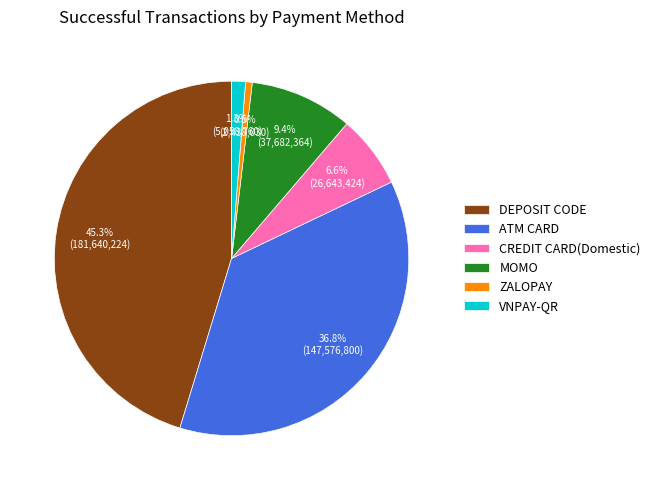

Combined, what portion of the pie is MOMO and VNPAY-QR?

10.7%